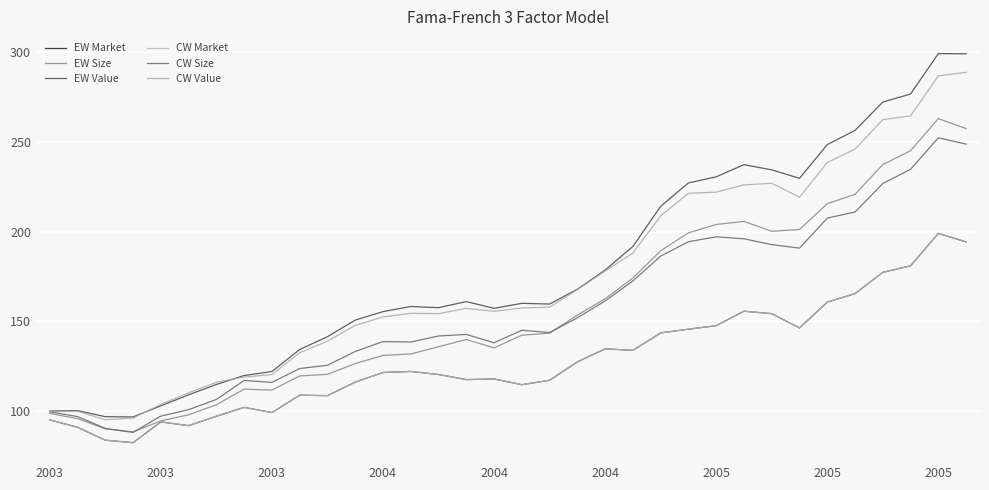

Where does the EW Size series first go above 142?

17